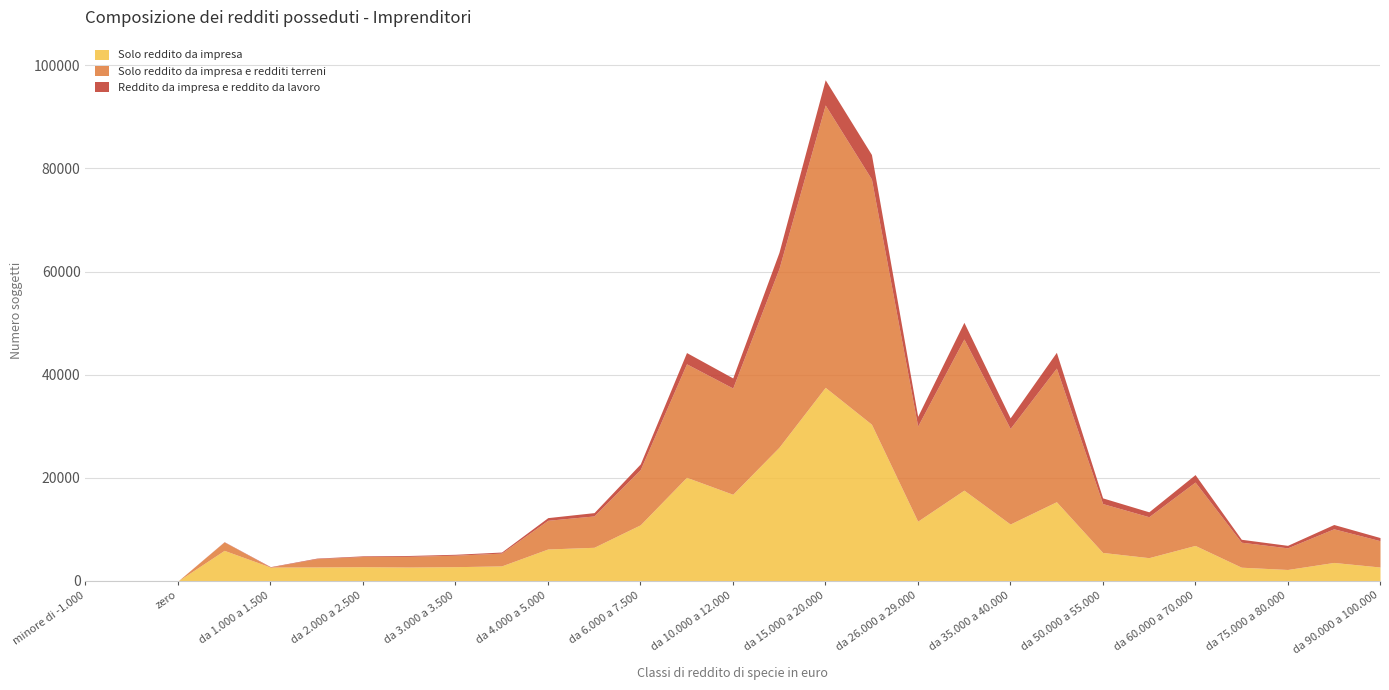

Rank the series by their average value, from highest to lowest.

Solo reddito da impresa e redditi terreni, Solo reddito da impresa, Reddito da impresa e reddito da lavoro